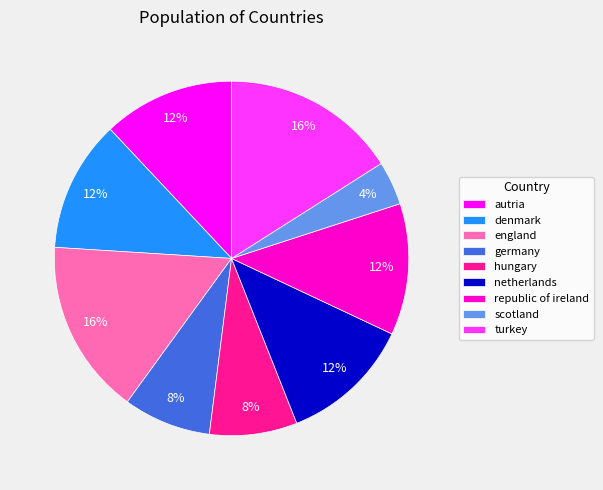

To the nearest percent, what is the combined percentage of hungary and england?

24%